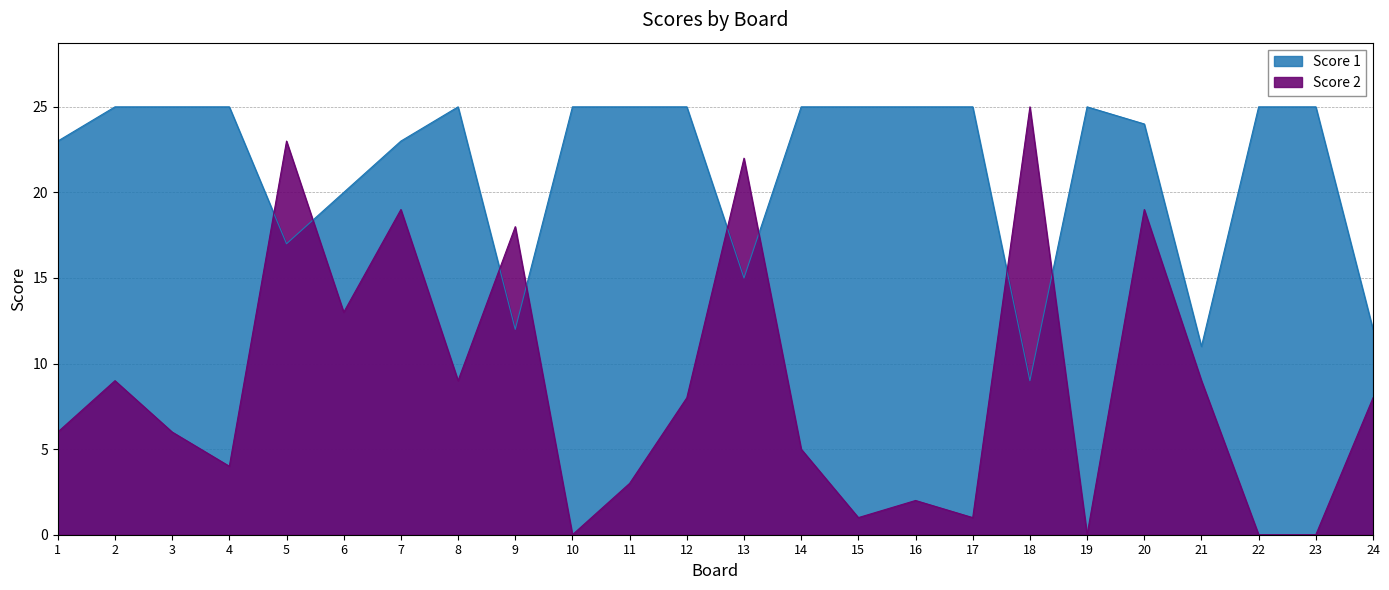

How many distinct data groups are displayed?

2